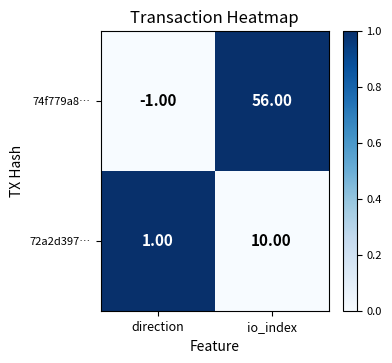

What is the sum of all 72a2d397… values?

11